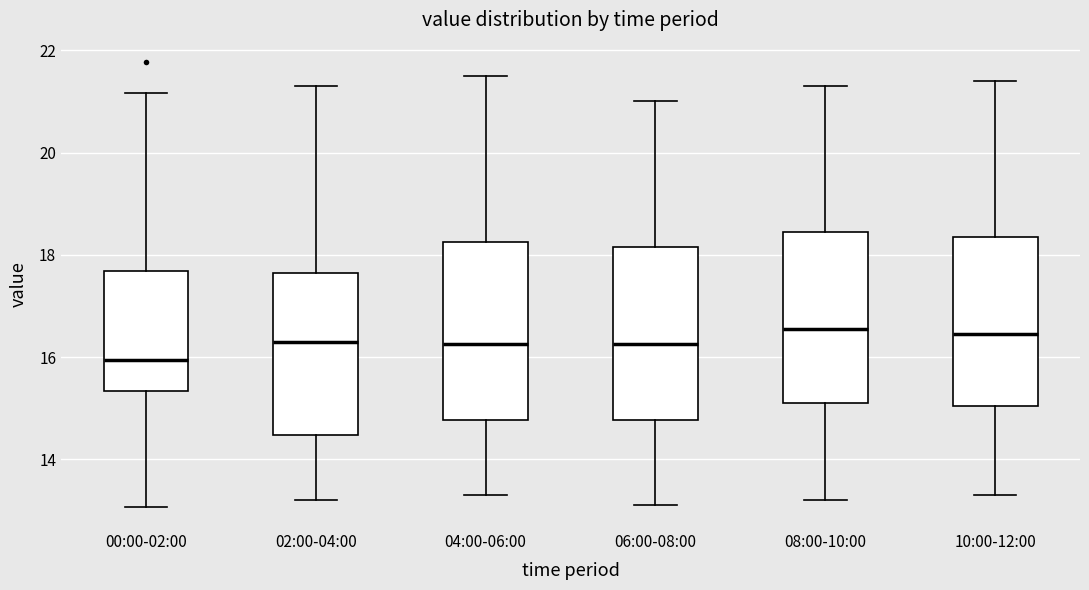

Reading left to right, read every box against the y-axis: the position of its median line, the range the box covers, and the ends of its whiskers. The values are not printed on the chart, so give them approximately, as read against the axis.

00:00-02:00: median 16.0, box 15.4 to 17.6, whiskers 13.0 to 21.2
02:00-04:00: median 16.4, box 14.4 to 17.6, whiskers 13.2 to 21.4
04:00-06:00: median 16.2, box 14.8 to 18.2, whiskers 13.4 to 21.6
06:00-08:00: median 16.2, box 14.8 to 18.2, whiskers 13.2 to 21.0
08:00-10:00: median 16.6, box 15.2 to 18.4, whiskers 13.2 to 21.4
10:00-12:00: median 16.4, box 15.0 to 18.4, whiskers 13.4 to 21.4